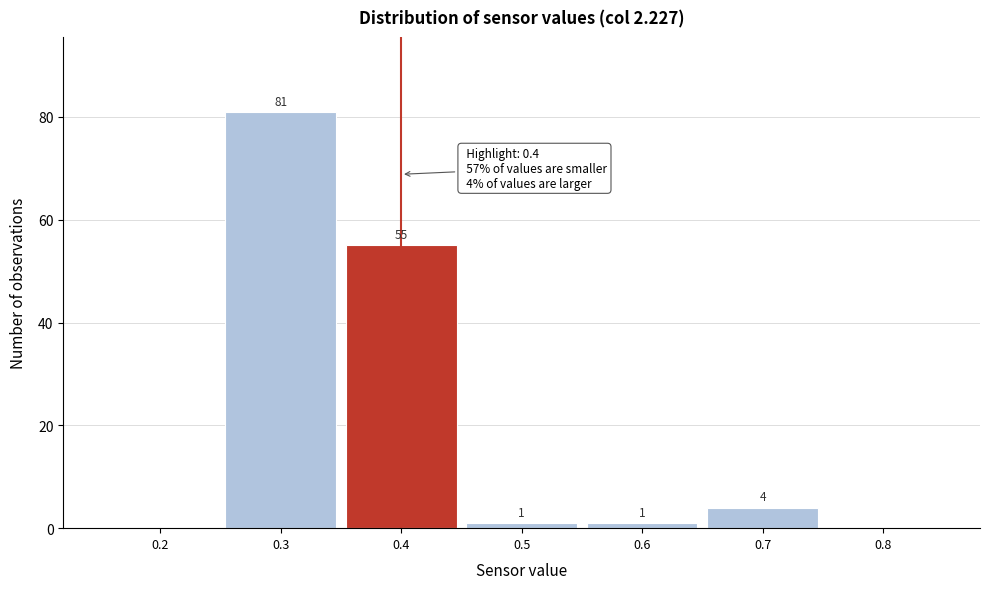

Which range on the x-axis has the tallest bar?

0.25 to 0.35